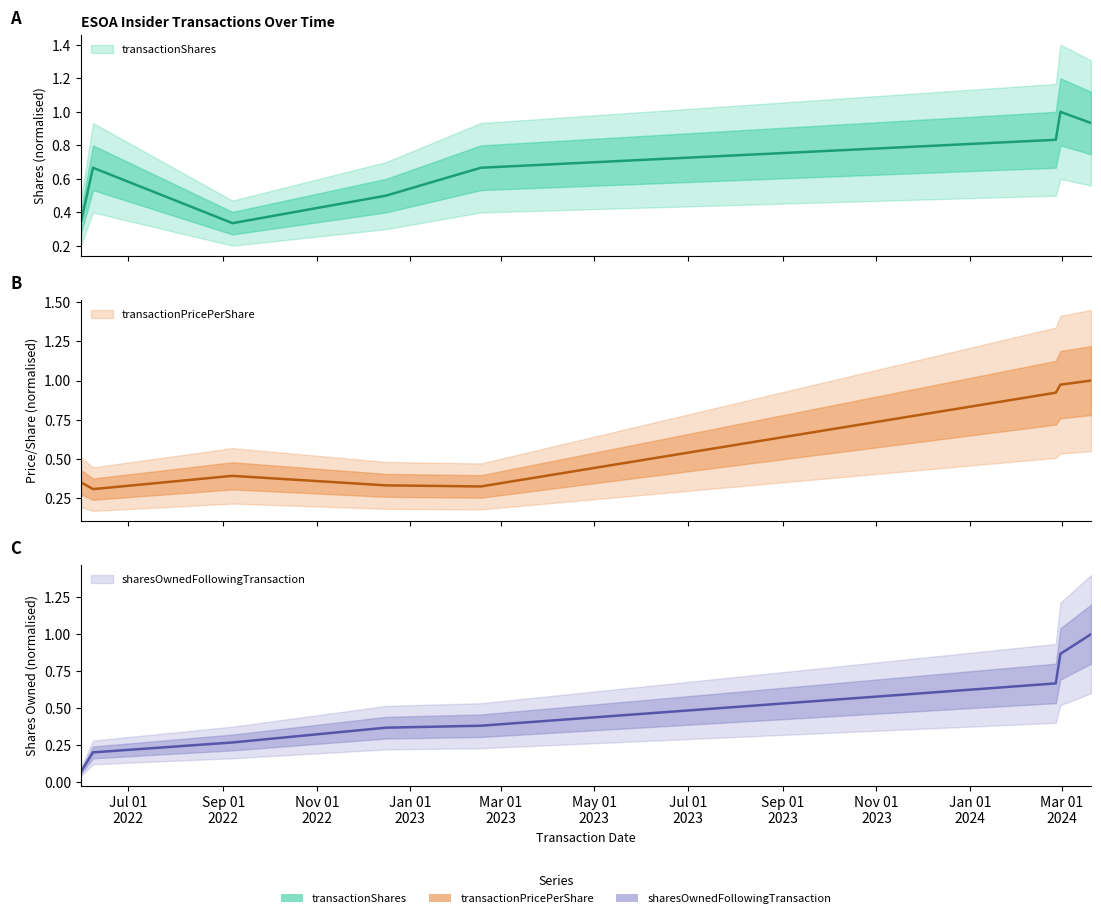

At which label is transactionPricePerShare closest to 0?

2022-06-08